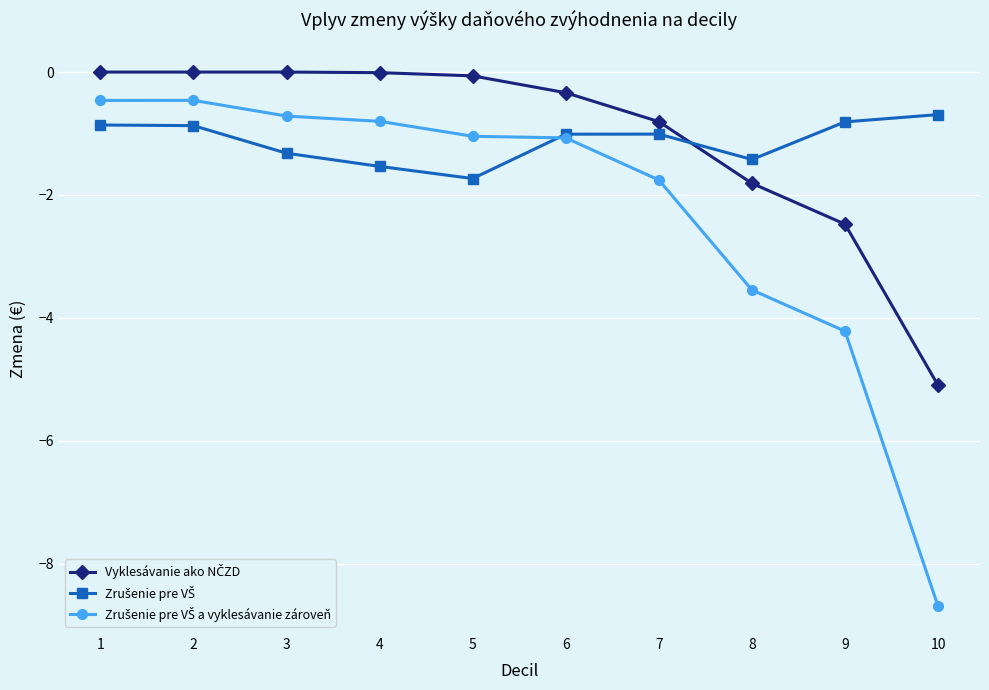

What is the spread (max minus min) of values at 1?

0.9